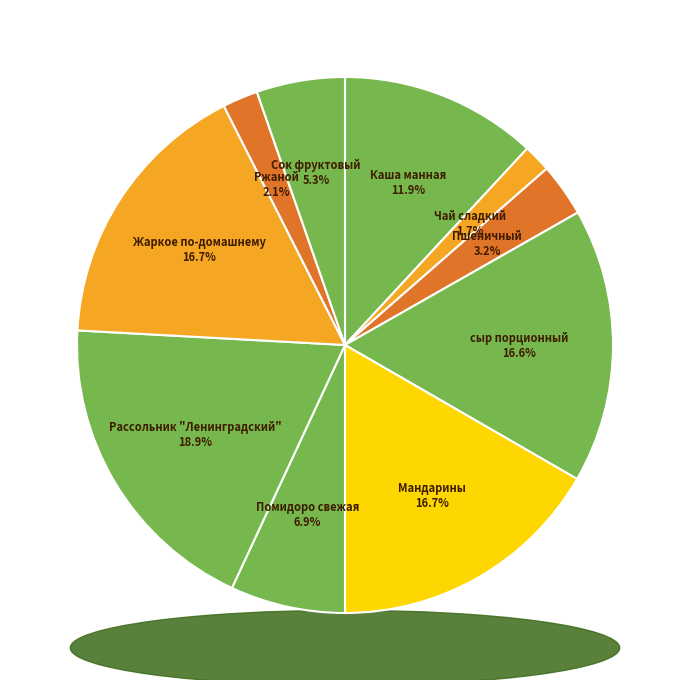

To the nearest percent, what is the average slice percentage?

10%